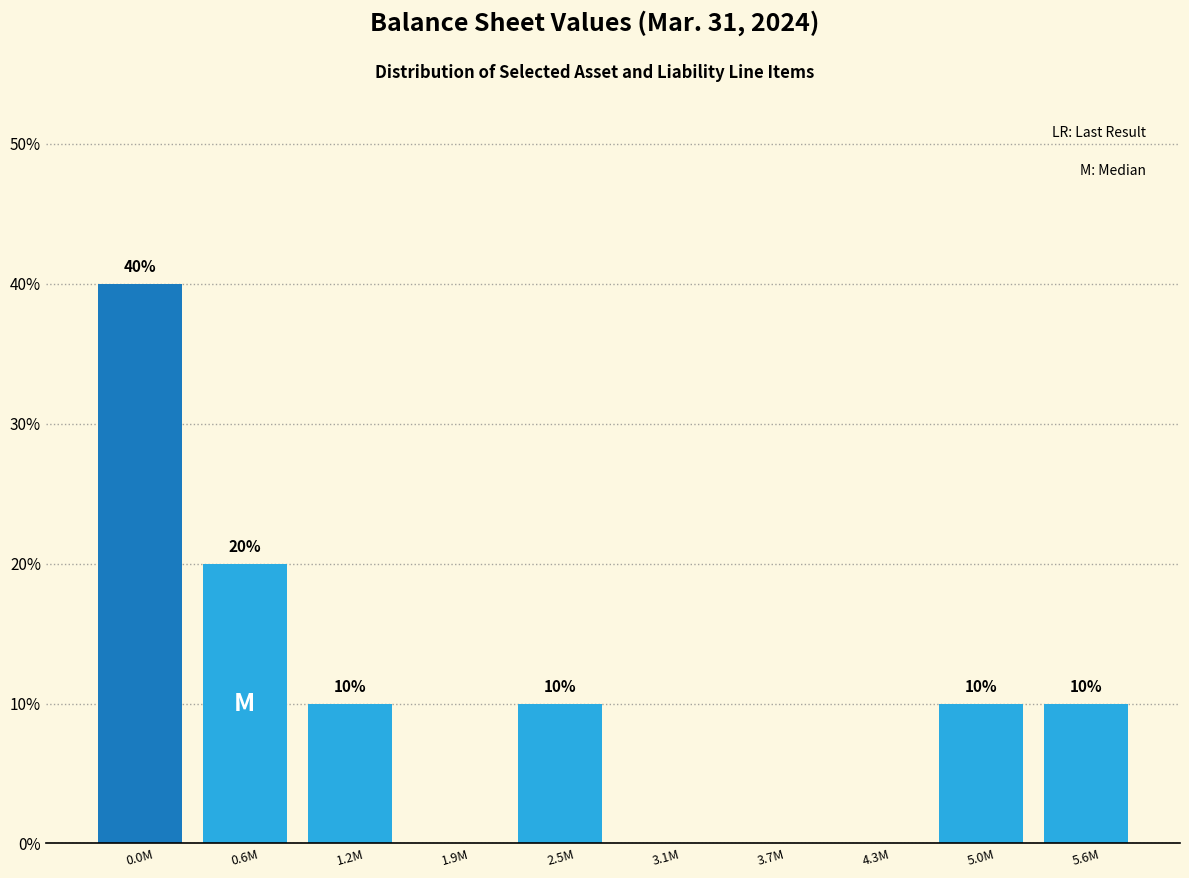

Reading left to right, transcribe all the data shown in this chart.

0.0M=40	0.6M=20	1.2M=10	1.9M=0	2.5M=10	3.1M=0	3.7M=0	4.3M=0	5.0M=10	5.6M=10